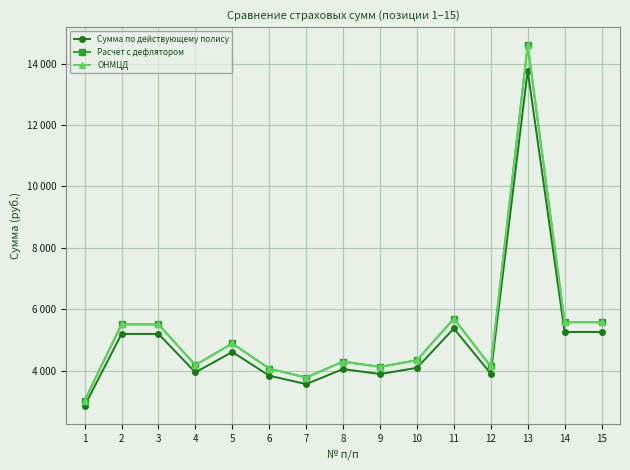

What is the difference between the second highest and second lowest values in the ОНМЦД series?

1919.5